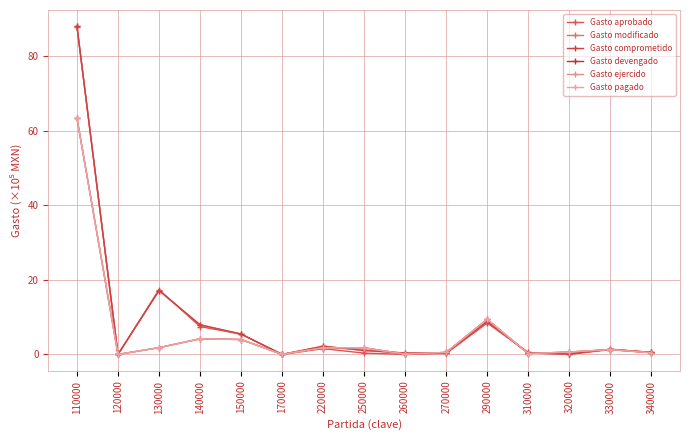

Reading left to right, list all the values displayed in this chart.

Gasto aprobado: 88.0	0.0	17.4	7.5	5.4	0.0	1.5	0.3	0.0	0.3	8.4	0.5	0.0	1.3	0.6
Gasto modificado: 88.1	0.0	17.1	7.9	5.5	0.0	2.2	1.1	0.4	0.3	8.8	0.3	0.1	1.4	0.6
Gasto comprometido: 88.1	0.0	17.1	7.9	5.5	0.0	2.2	1.1	0.4	0.3	8.8	0.3	0.1	1.4	0.6
Gasto devengado: 63.4	0.0	1.8	4.2	4.0	0.0	1.8	1.8	0.1	0.5	9.4	0.2	0.6	1.3	0.4
Gasto ejercido: 63.4	0.0	1.8	4.2	4.0	0.0	1.8	1.8	0.1	0.5	9.4	0.2	0.6	1.3	0.4
Gasto pagado: 63.4	0.0	1.8	4.2	4.0	0.0	1.8	1.8	0.1	0.5	9.4	0.2	0.6	1.3	0.4